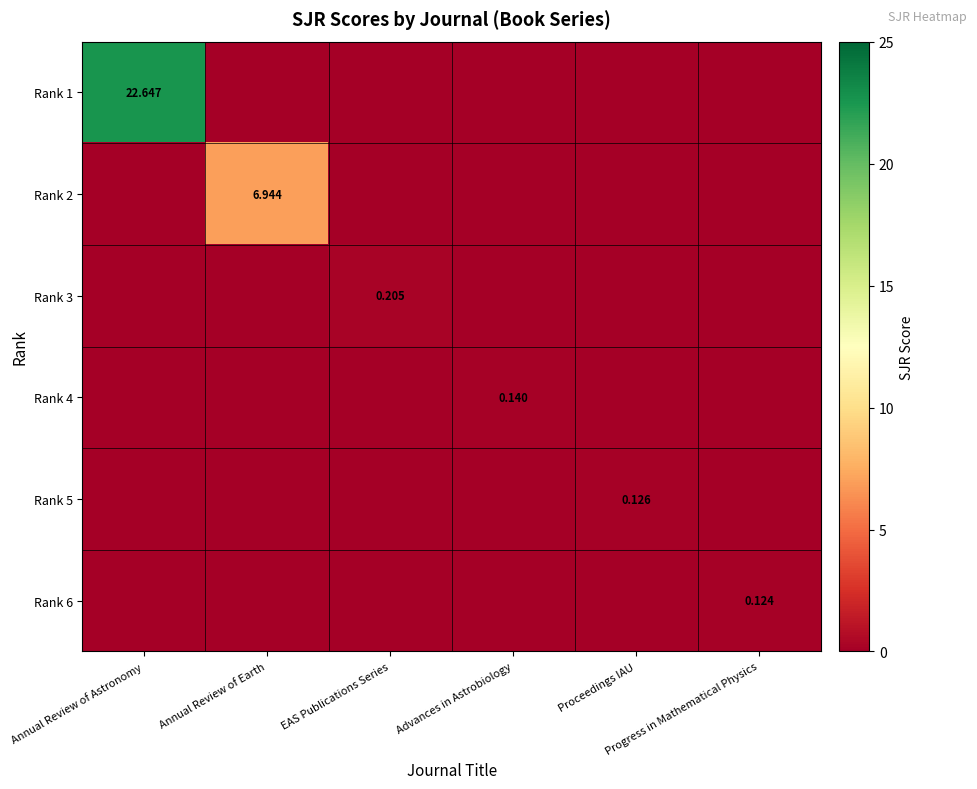

What is the approximate value of Rank 3 at EAS Publications Series?

0.2